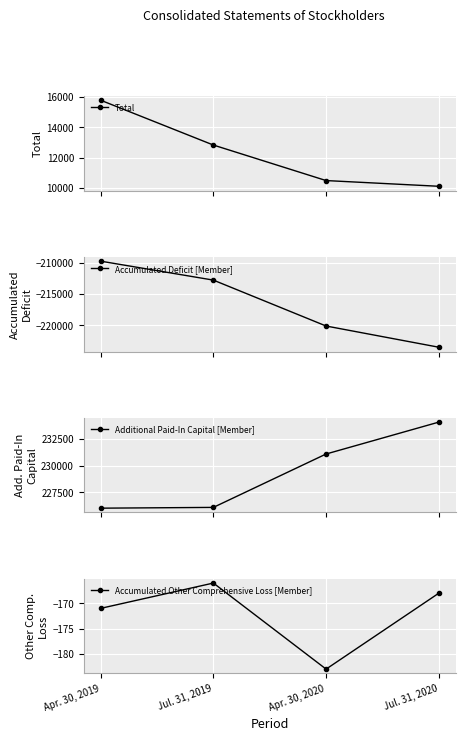

At Jul. 31, 2020, list the series in order from smallest to largest.

Accumulated Deficit [Member], Accumulated Other Comprehensive Loss [Member], Total, Additional Paid-In Capital [Member]